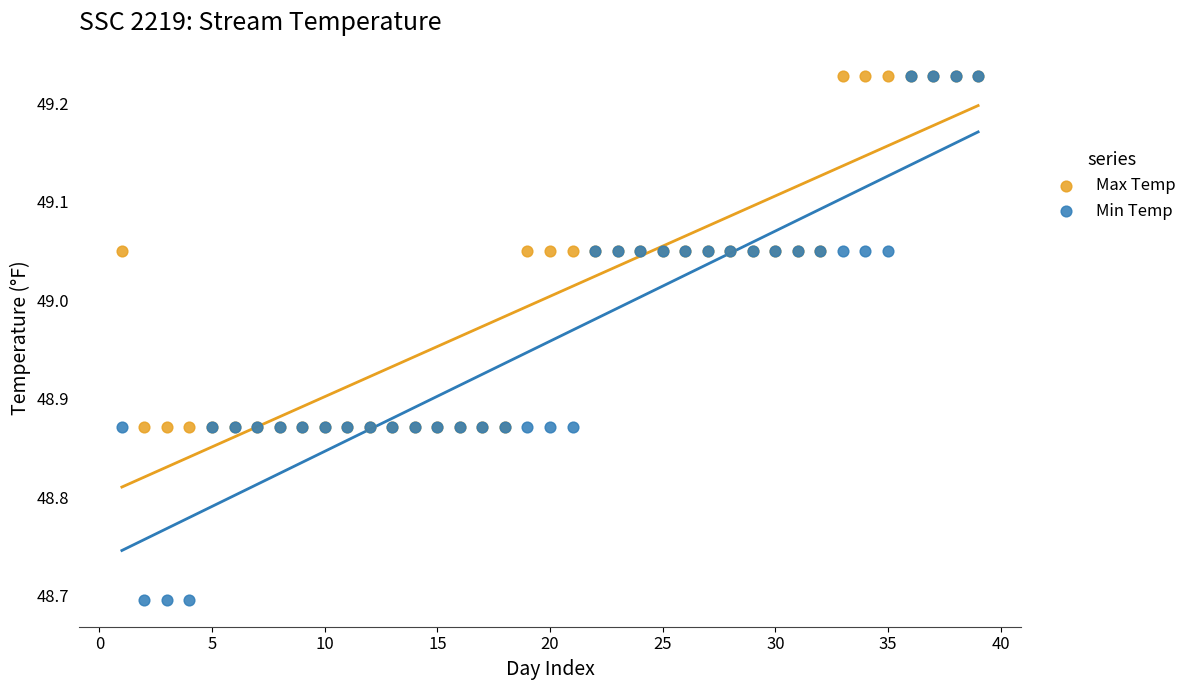

Which series has the widest spread of Y values?

Min Temp